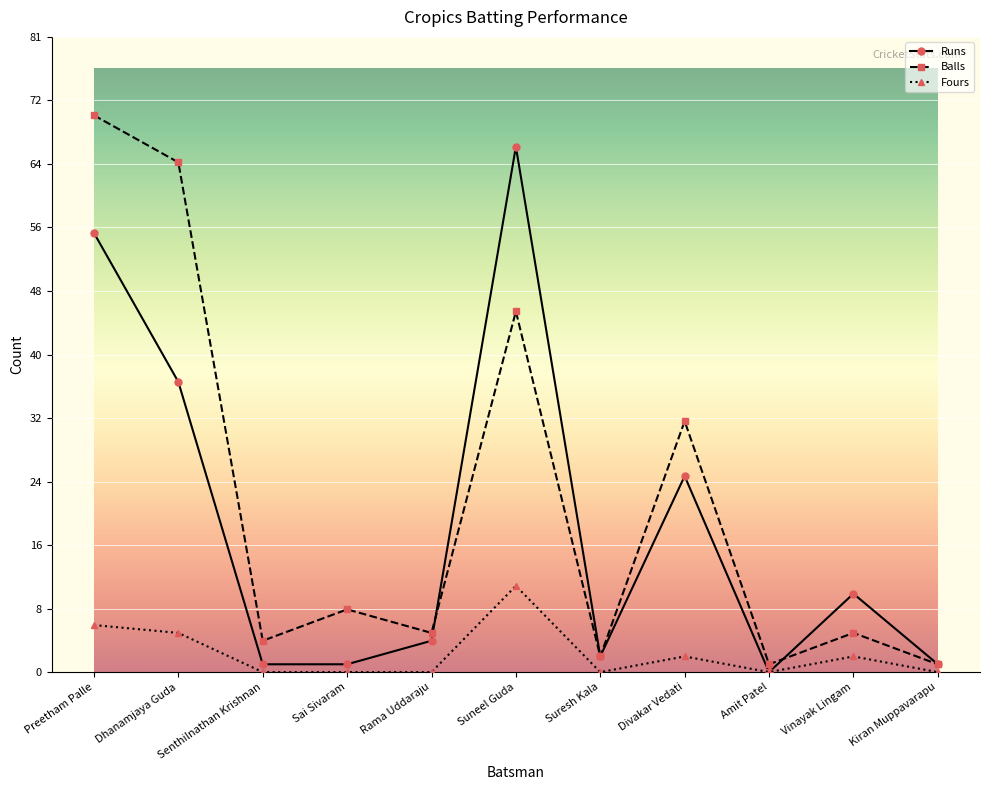

How many interior local valleys does the Balls series have?

4